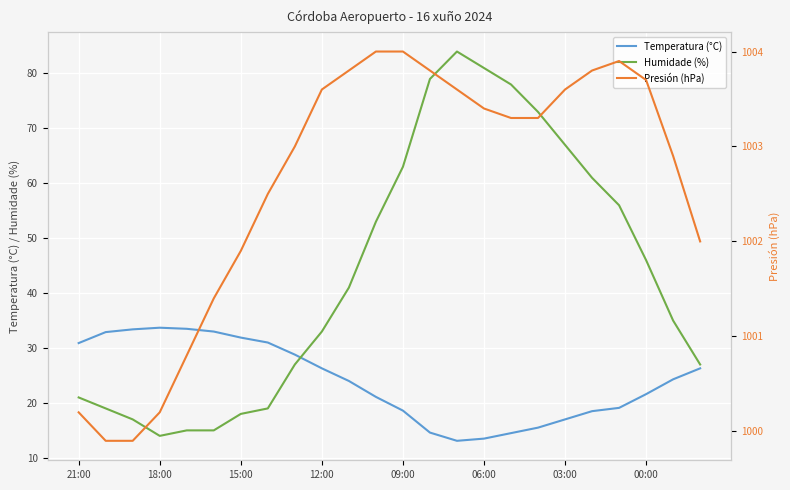

True or false: Humidade (%) has a value of 33.0 at 12:00.

True